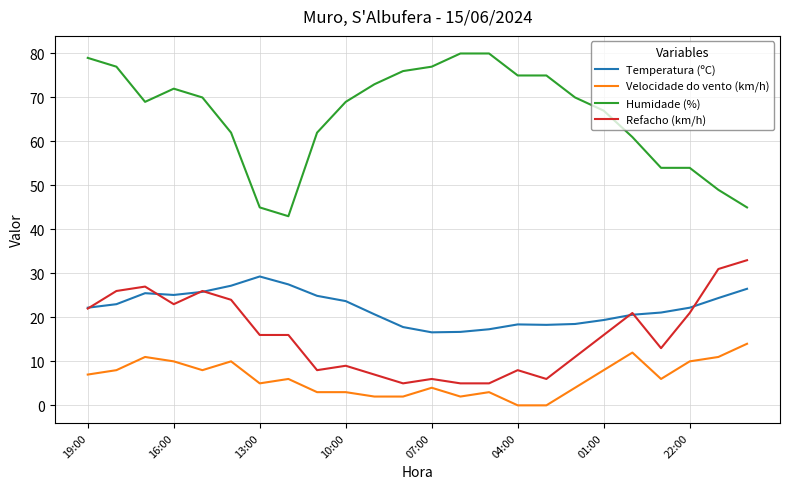

Which series has the largest range (max minus min)?

Humidade (%)